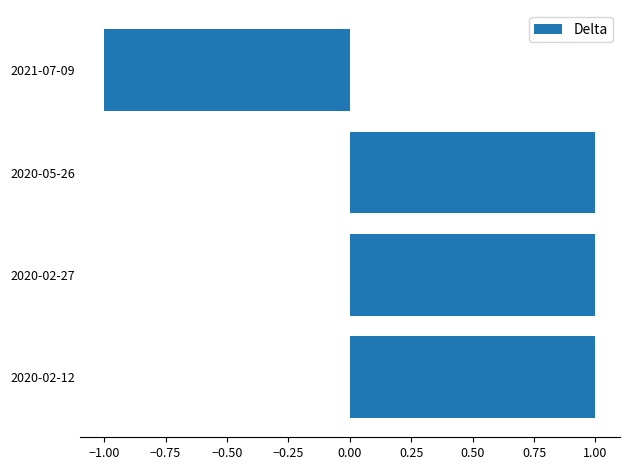

Is it true that the value at 2020-02-12 is 1?

True